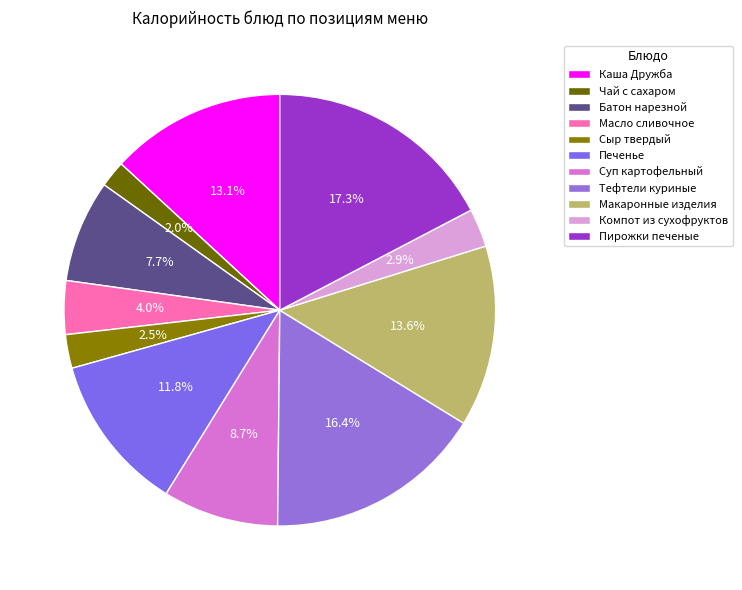

What is the change in value from Суп картофельный to Макаронные изделия?

+69.3